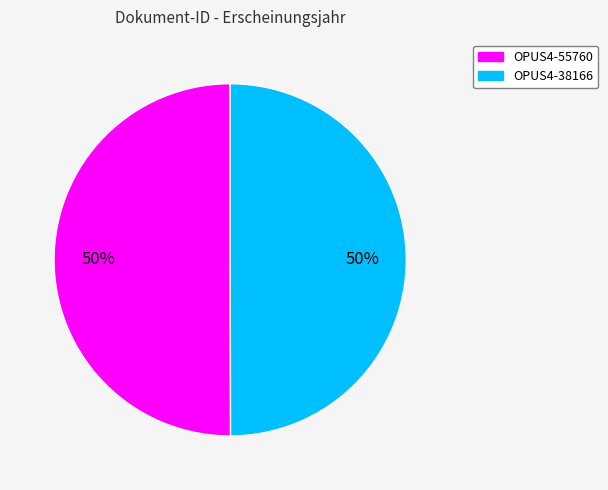

To the nearest percent, what portion does OPUS4-38166 represent?

50%